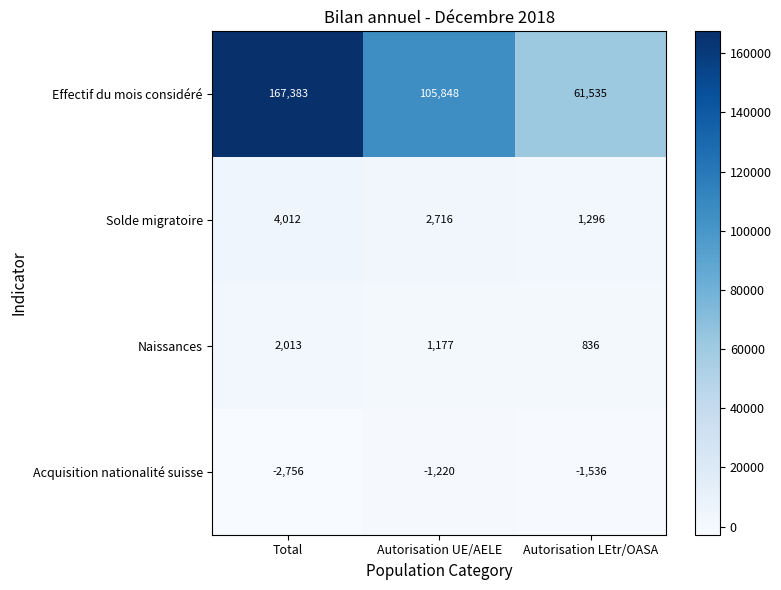

Where is Naissances nearest to the value 1424?

Autorisation UE/AELE